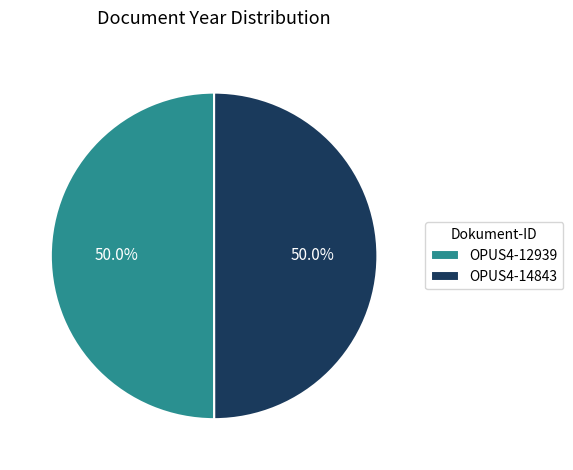

What percentage is NOT represented by OPUS4-14843?

50.0%